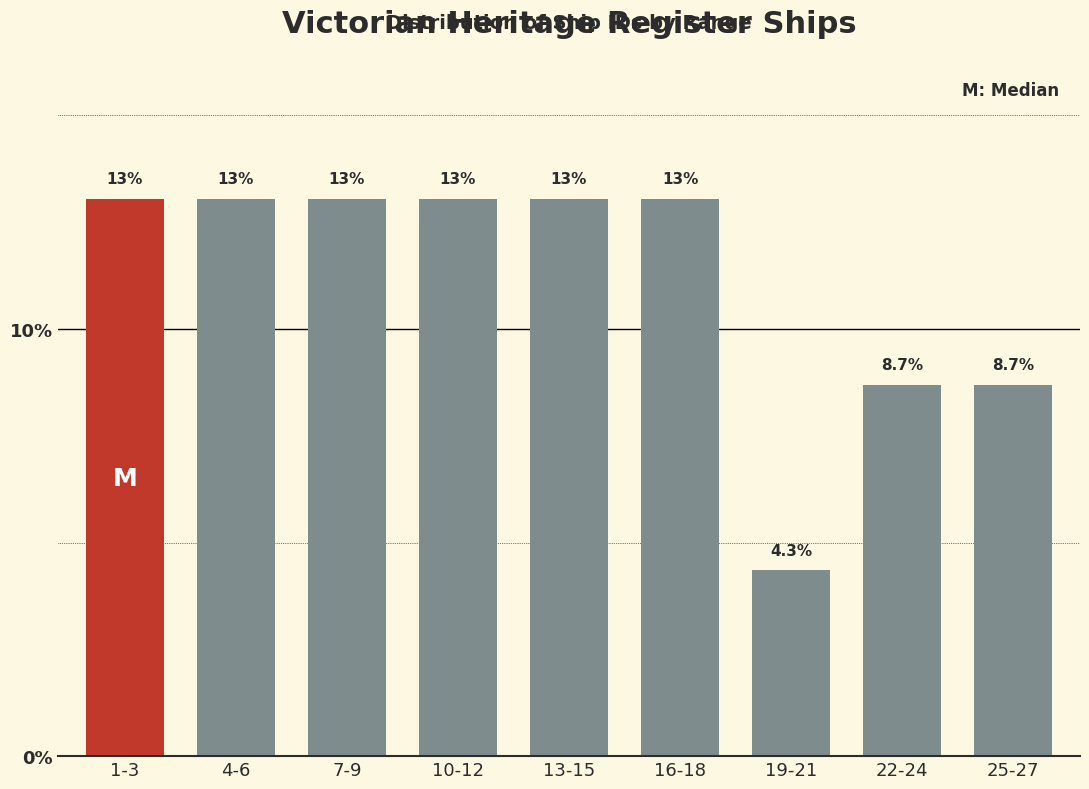

Reading left to right, list all the values displayed in this chart.

13.0	13.0	13.0	13.0	13.0	13.0	4.3	8.7	8.7